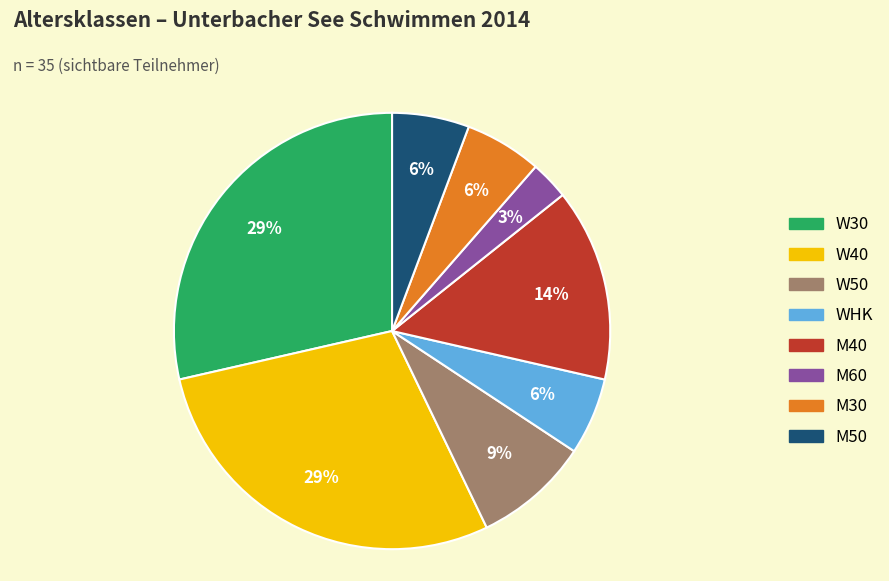

Does any single category account for the majority?

No